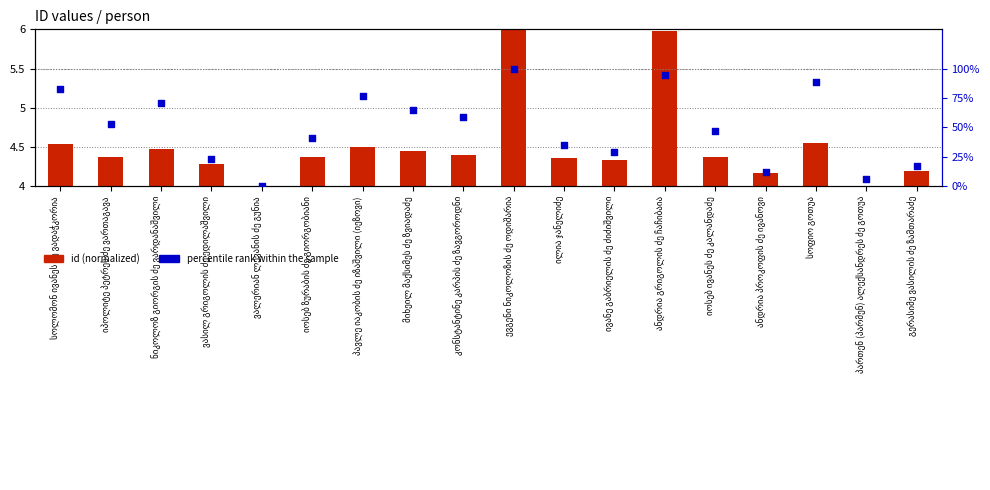

Which series has the largest Y range (max minus min)?

percentile rank within the sample